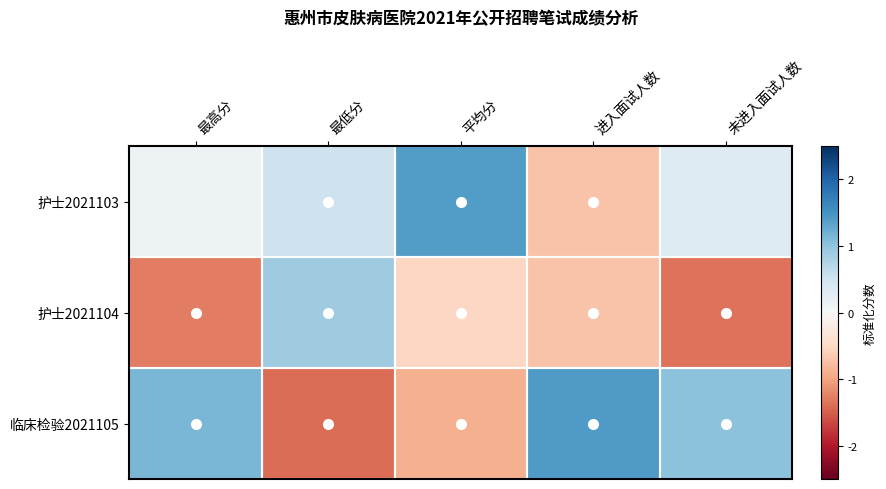

Which has a higher value, 进入面试人数 or 未进入面试人数?

未进入面试人数